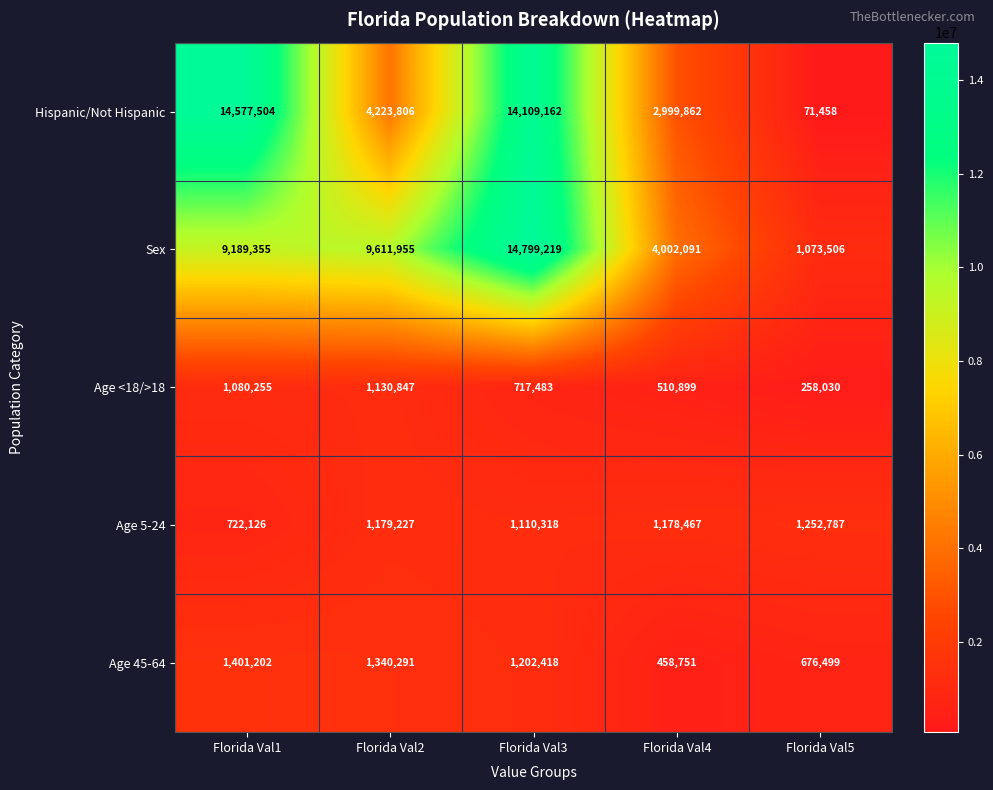

Which series changed the most between Florida Val1 and Florida Val5?

Hispanic/Not Hispanic